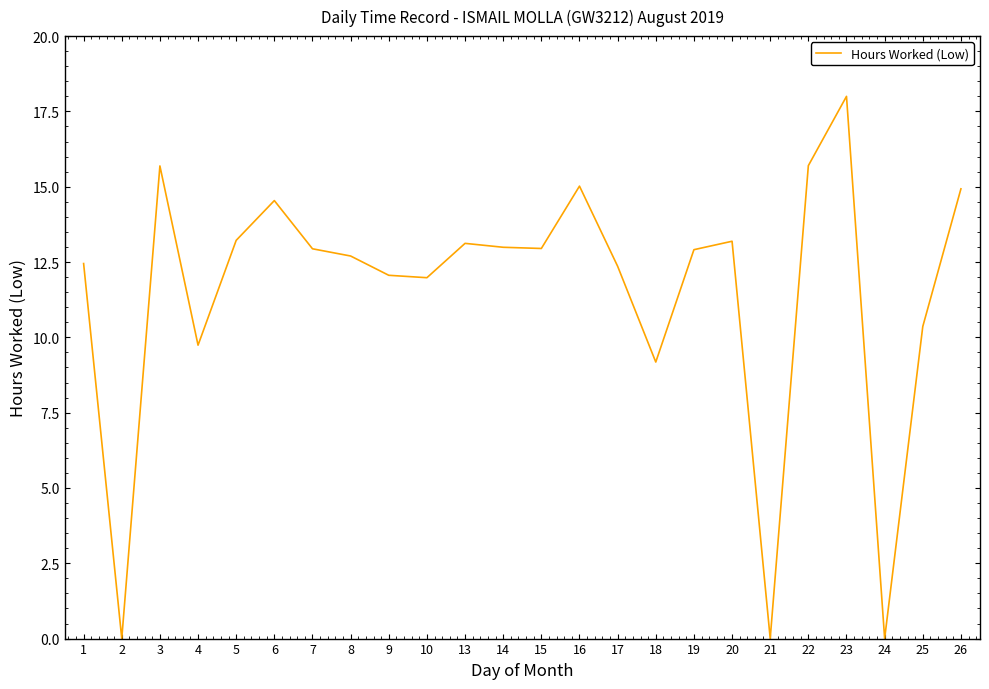

What is the change in value from 5 to 26?

+1.7